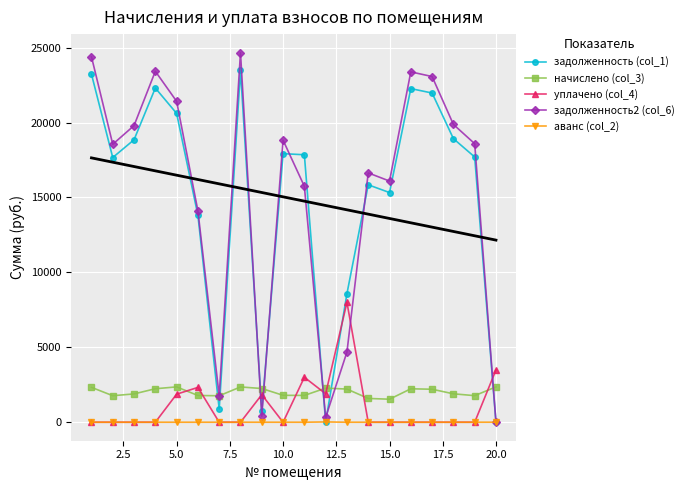

How many data points in задолженность (col_1) are above 17848?

10